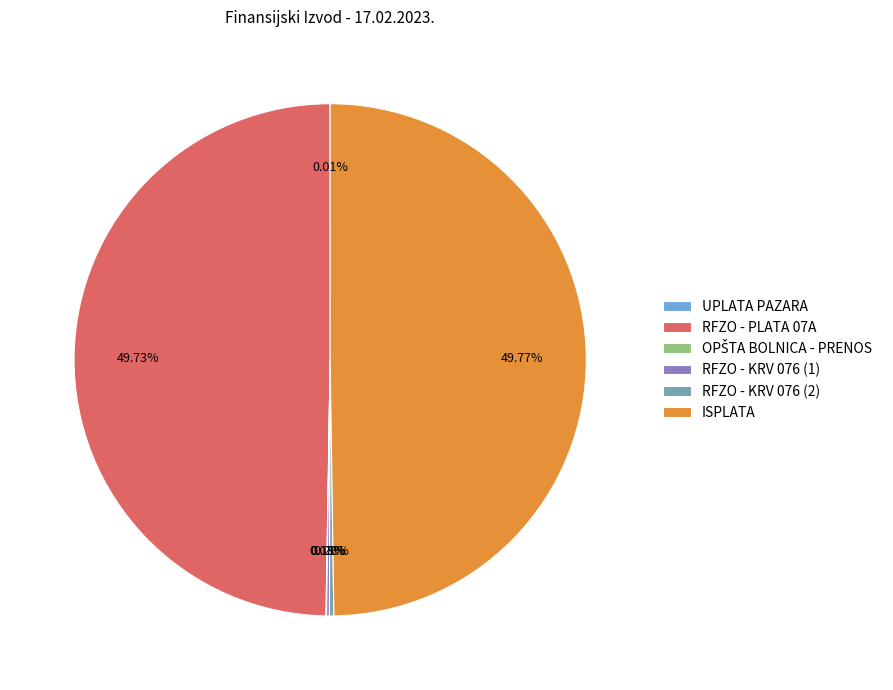

The RFZO - PLATA 07A slice represents 50% of the pie. True or false?

True